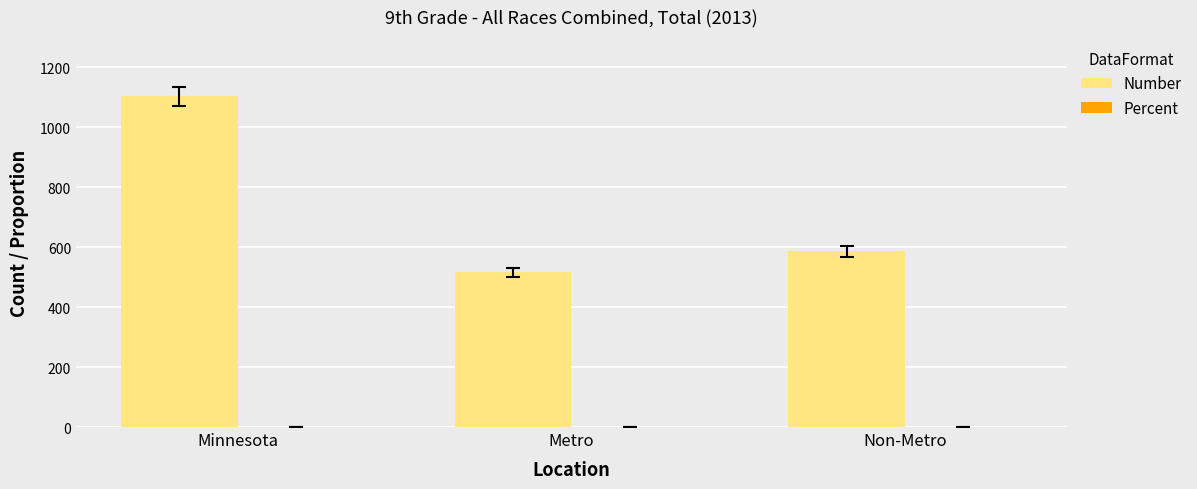

The Number series shows 516.0 at Metro. True or false?

True